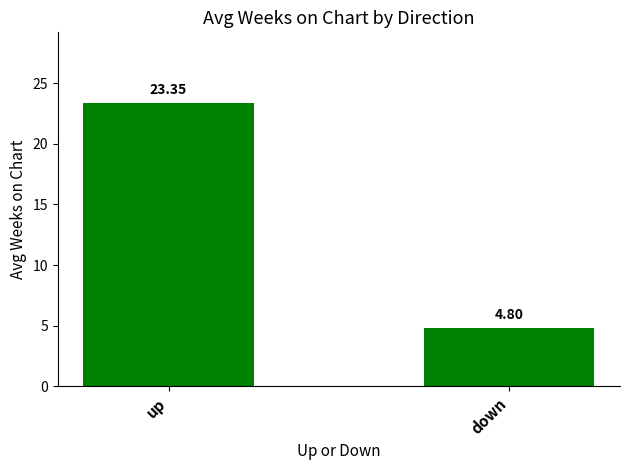

Reading left to right, list all the values displayed in this chart.

up=23.4	down=4.8